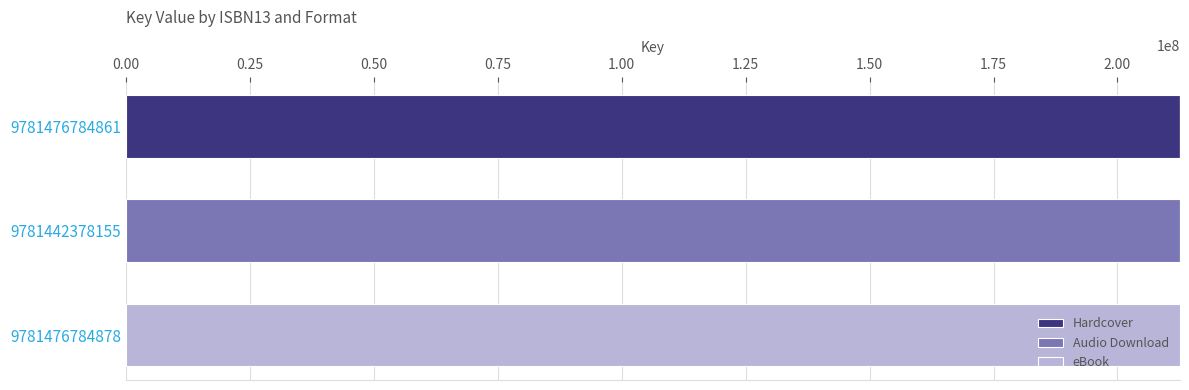

Is it true that Hardcover equals 0 at 9781442378155?

True